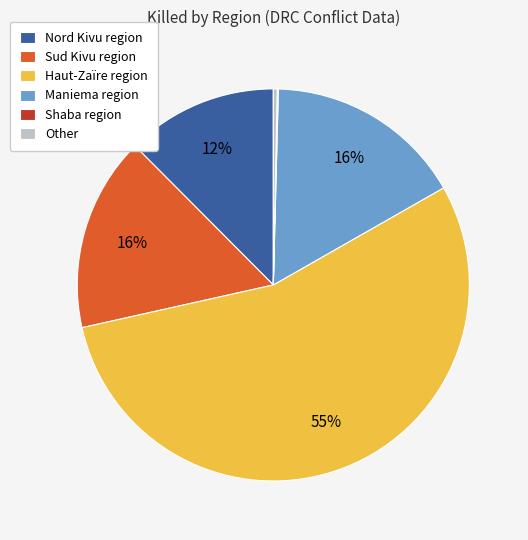

Combined, do Haut-Zaïre region and Sud Kivu region account for over 50%?

Yes